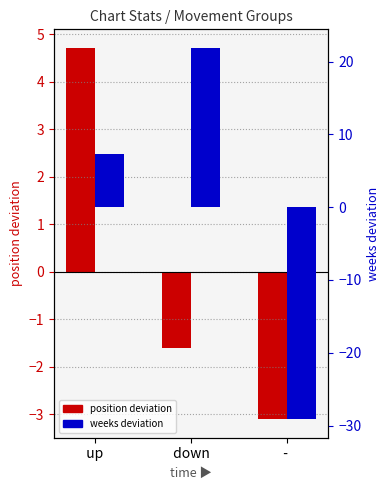

Read the position deviation value at   up  .

4.7